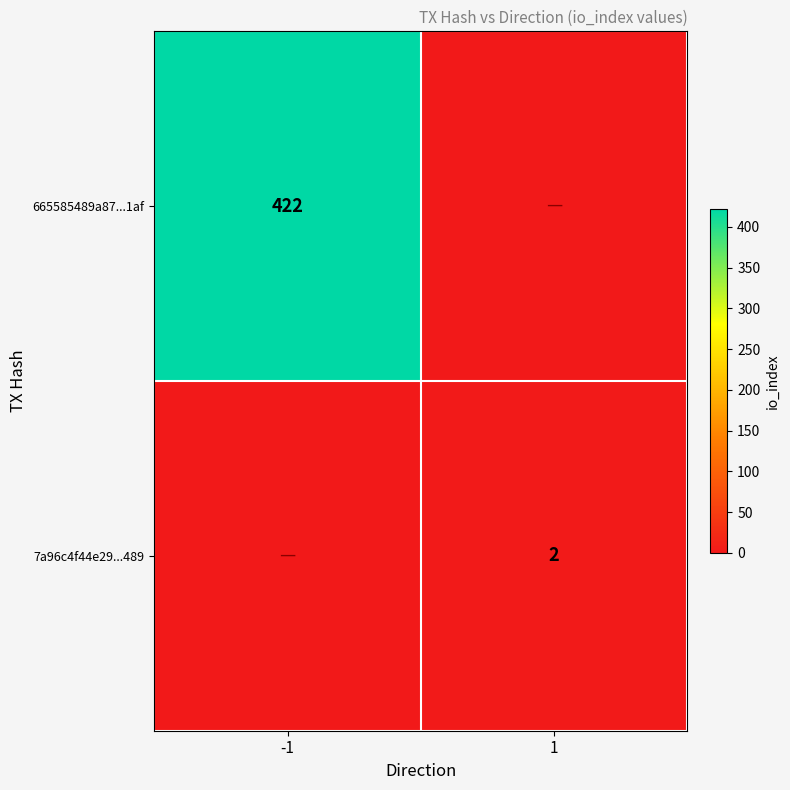

The 7a96c4f44e29...489 series shows 2 at 1. True or false?

True